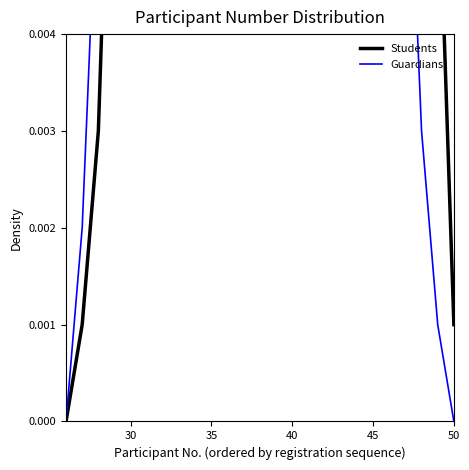

What are all the series names shown in the legend?

Students, Guardians